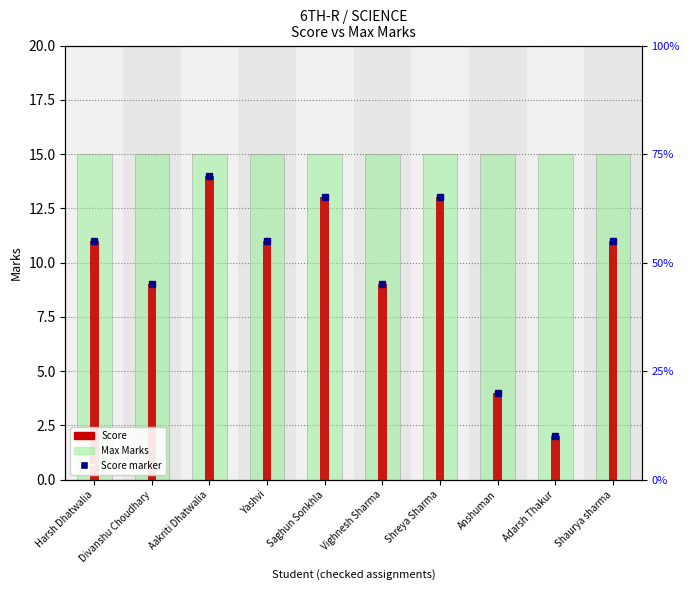

The Max series shows 15 at Divanshu Choudhary. True or false?

True